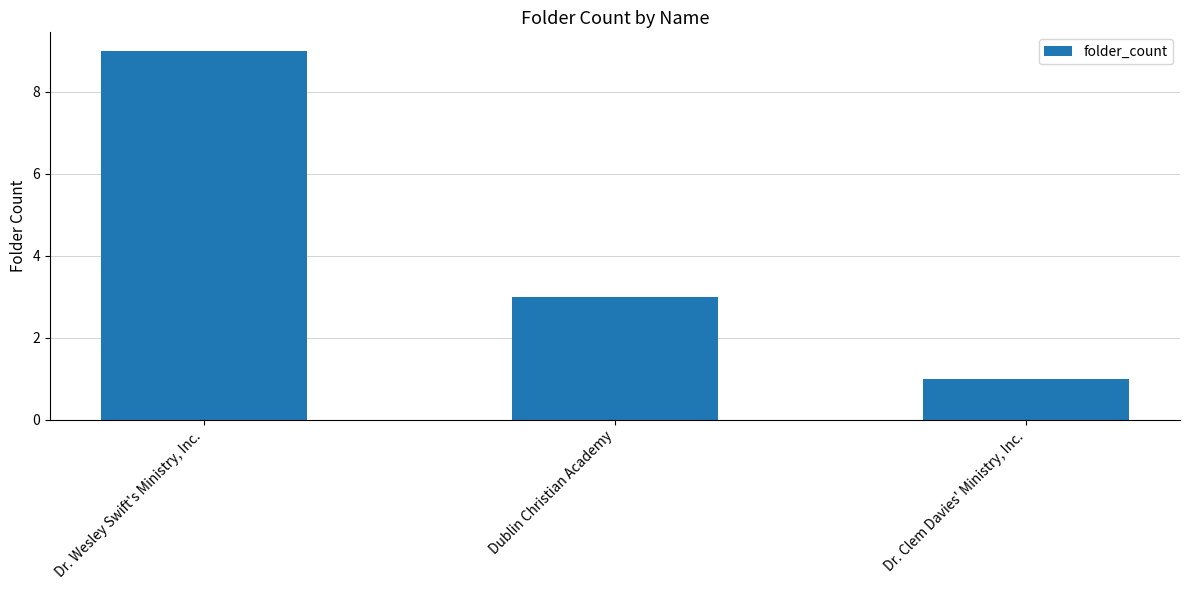

What is the label of the 3rd bar from the right?

Dr. Wesley Swift's Ministry, Inc.